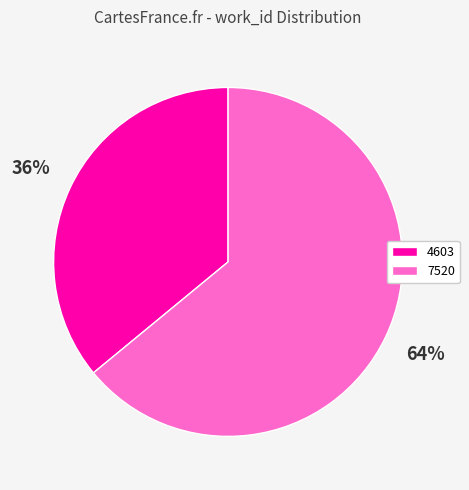

To the nearest percent, what is the average slice percentage?

50%